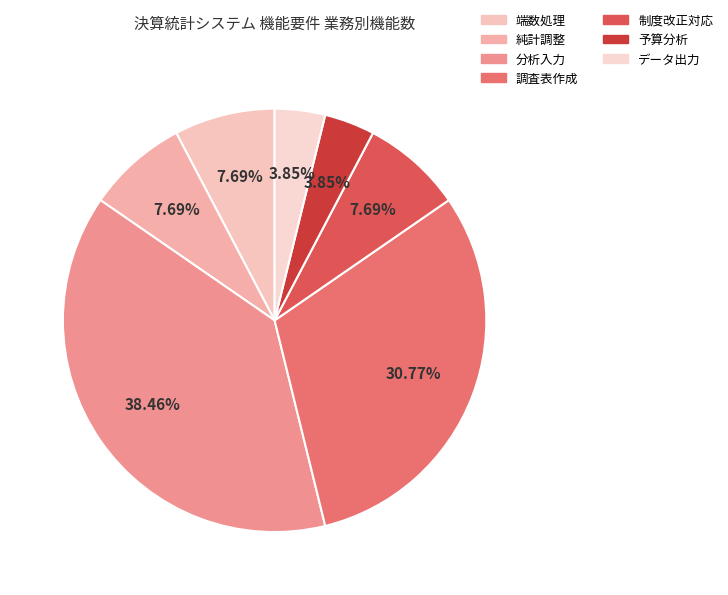

To the nearest percent, what percentage of the pie is 端数処理?

8%